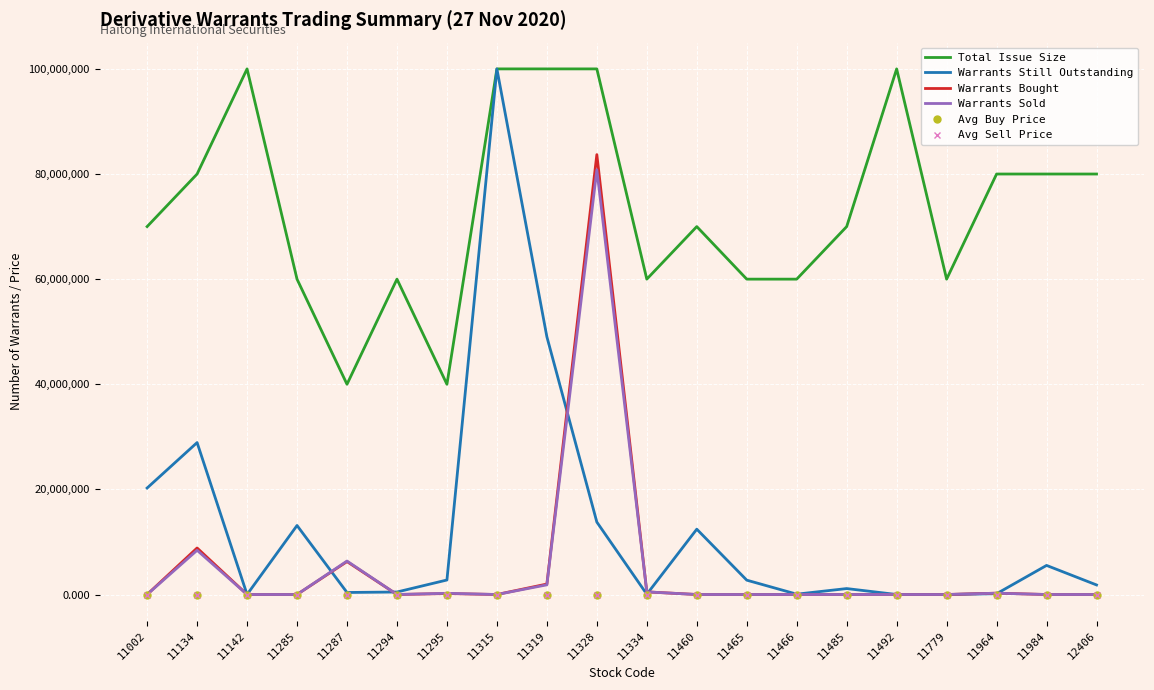

The Total Issue Size series shows 133601742.1 at 11492. True or false?

False